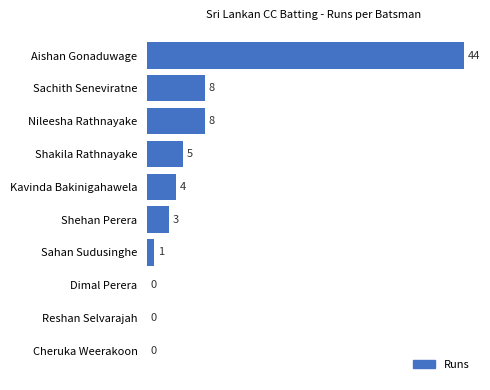

What is the sum of the values at Sachith Seneviratne and Aishan Gonaduwage?

52